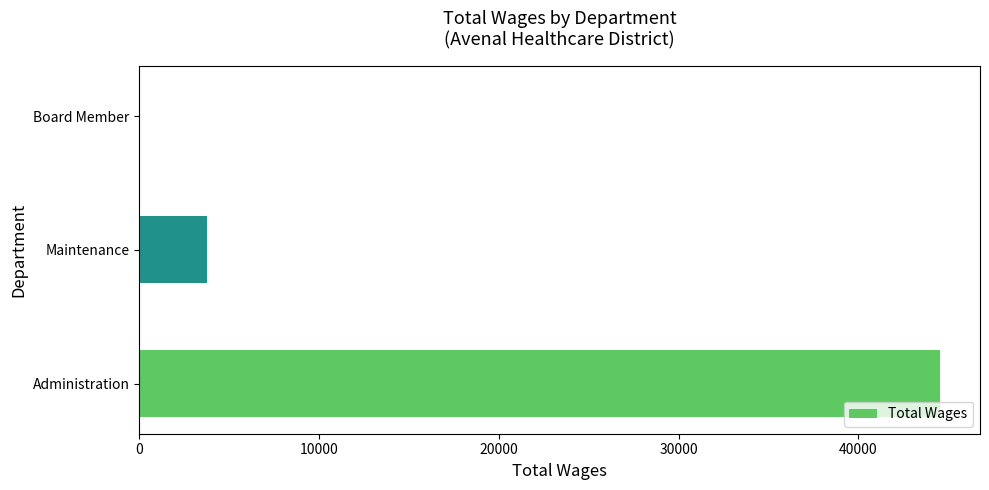

Where is the data nearest to the value 22269?

Maintenance